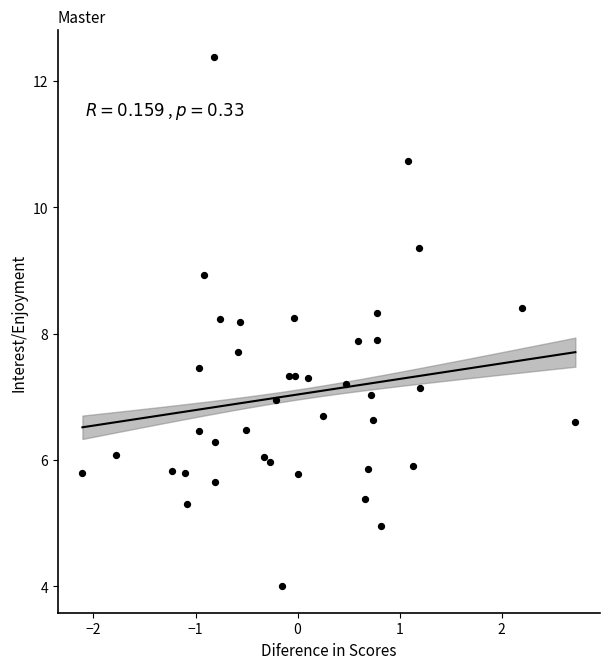

What is the range of Y values (max minus min)?

8.4